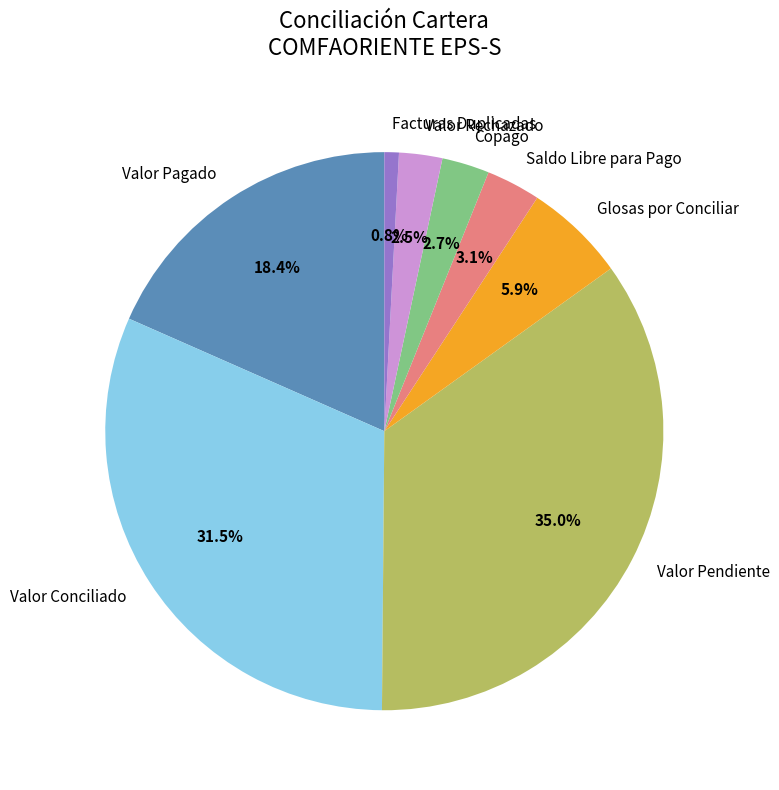

Combined, do Glosas por Conciliar and Valor Pagado account for over 50%?

No